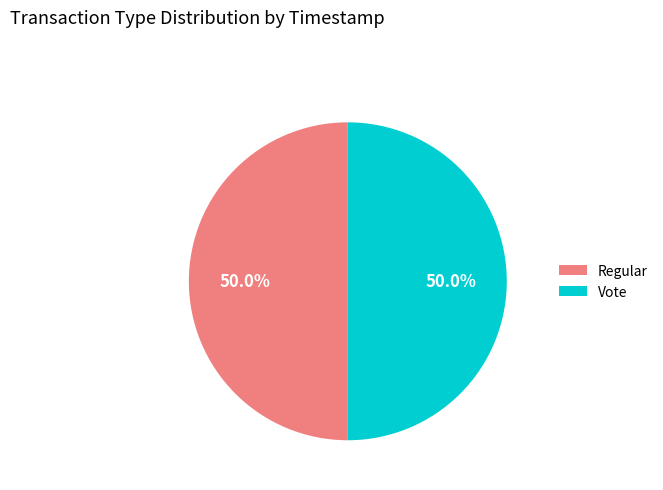

Combined, what portion of the pie is Regular and Vote?

100.0%